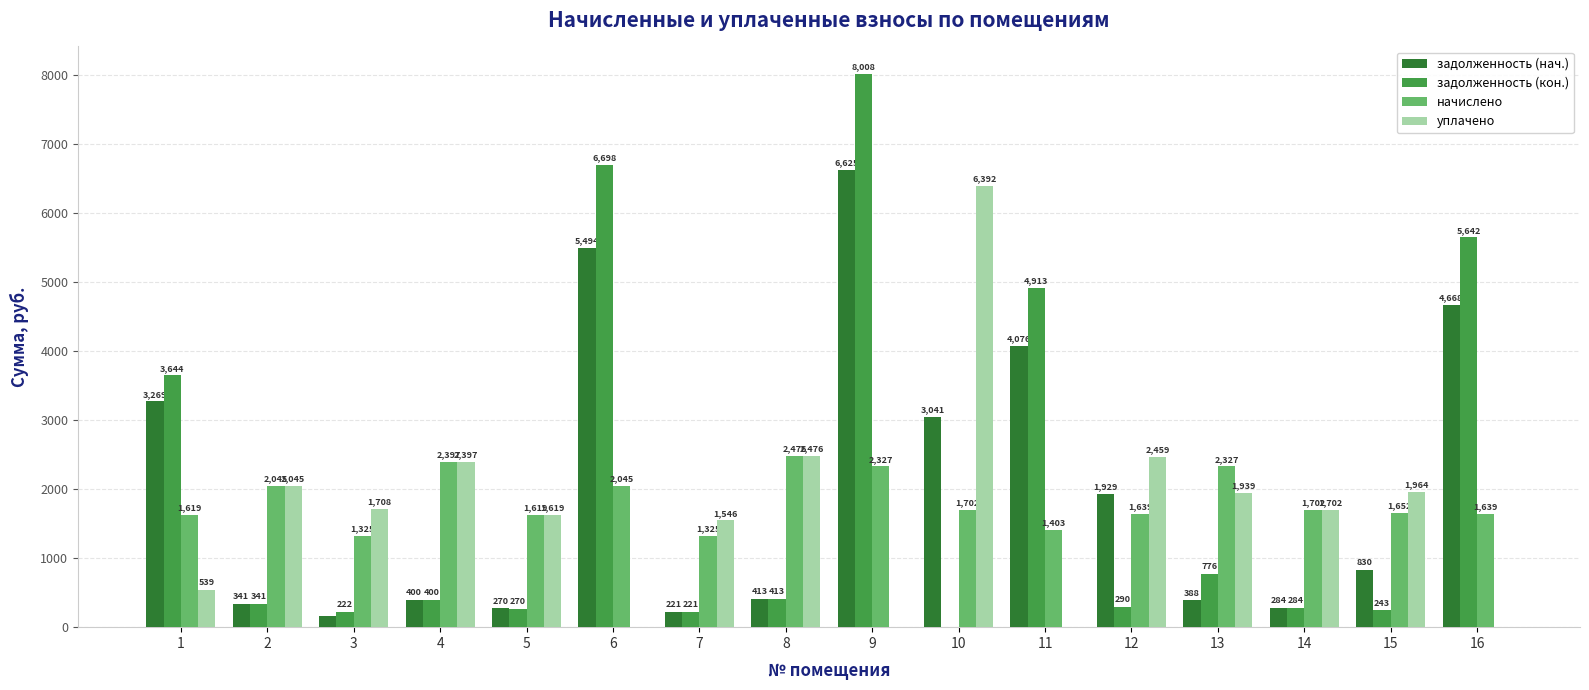

What is the maximum value for начислено?

2475.7